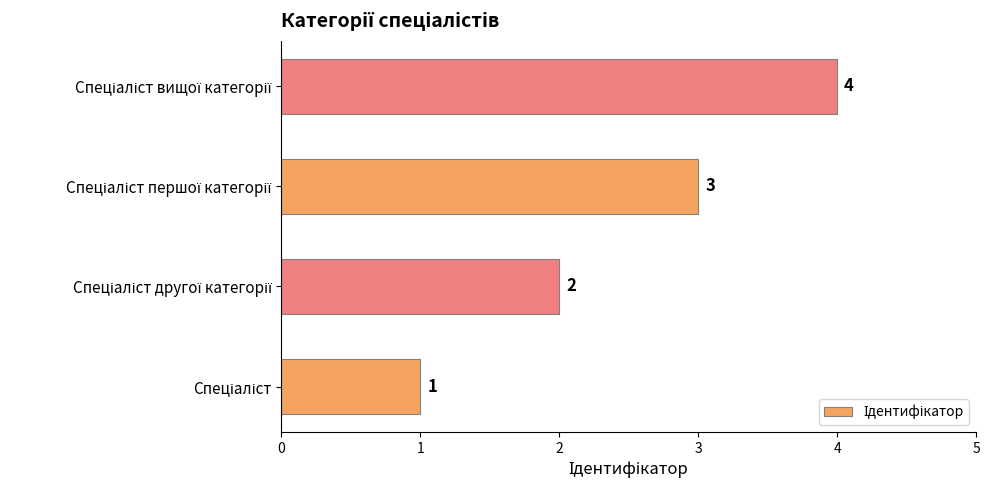

What is the difference between the maximum and minimum values?

3